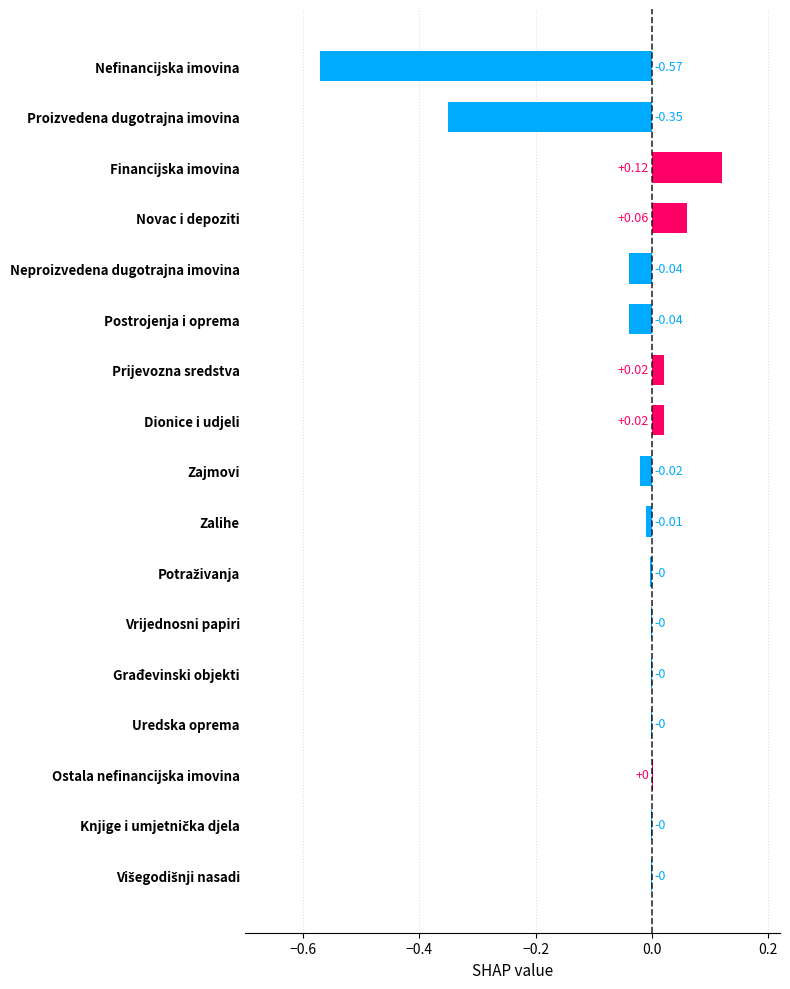

Which label corresponds to the largest value in the chart?

Financijska imovina